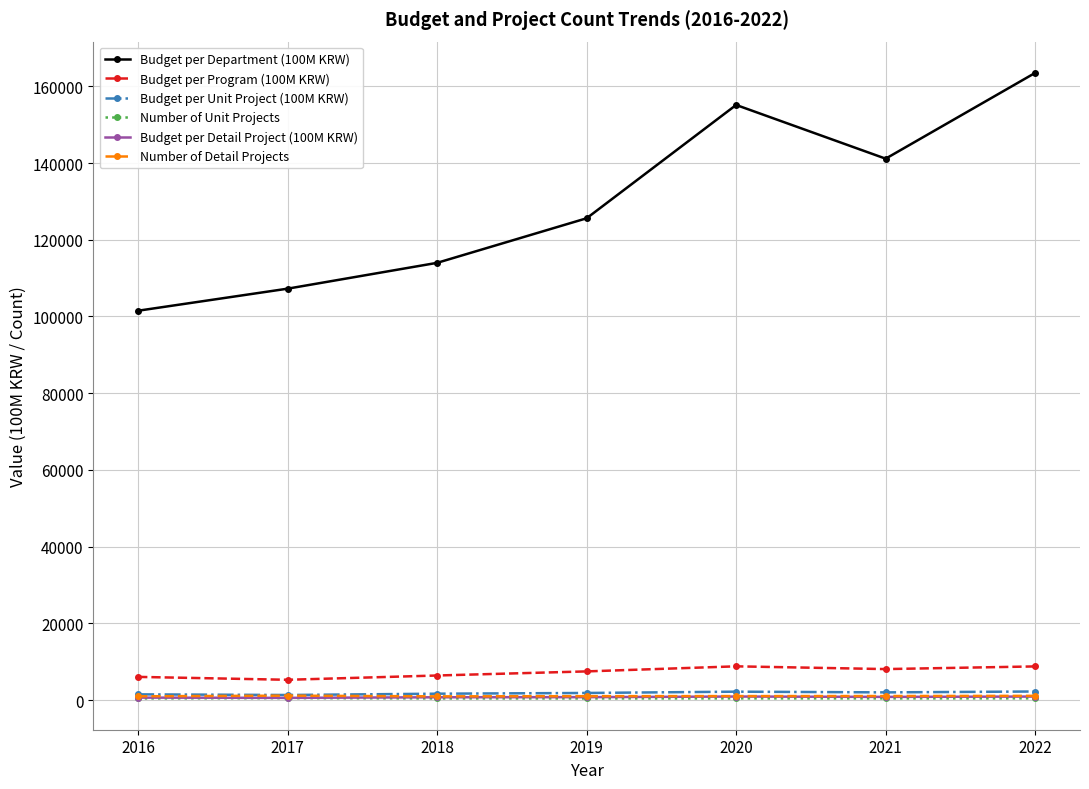

List the labels in order of Budget per Department (100M KRW) value, largest first.

2022, 2020, 2021, 2019, 2018, 2017, 2016